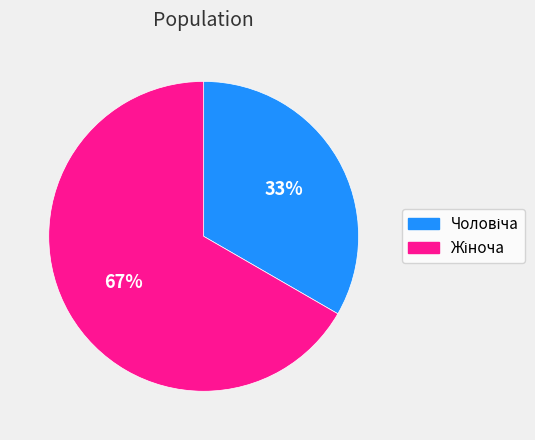

To the nearest percent, what is the average slice percentage?

50%